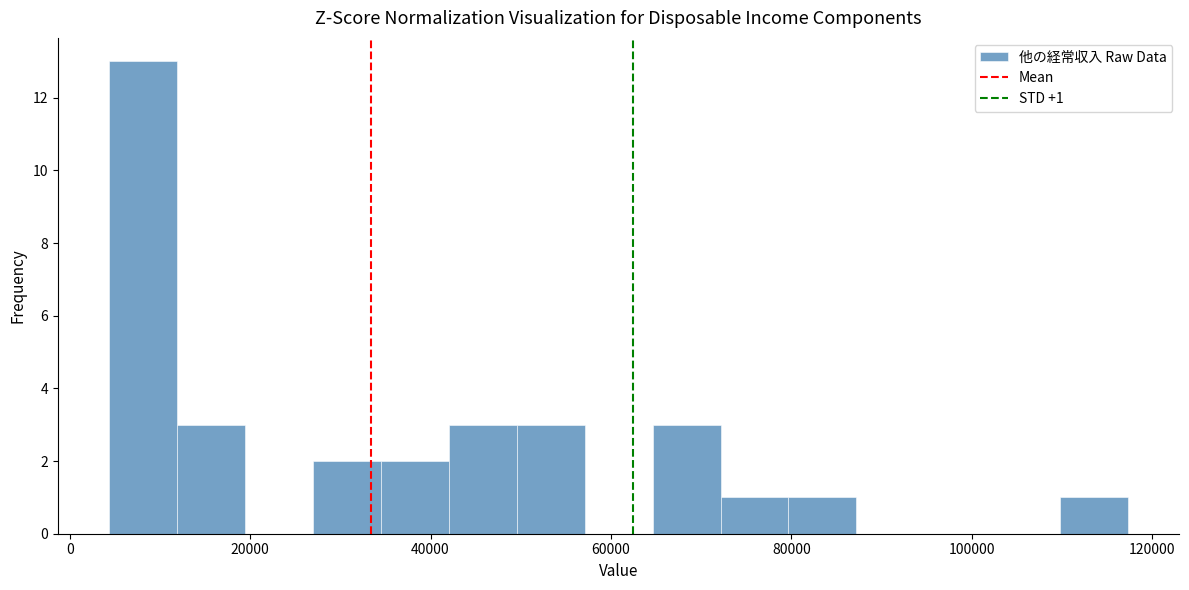

Read against the x-axis, roughly where is the centre of the tallest bar?

8000